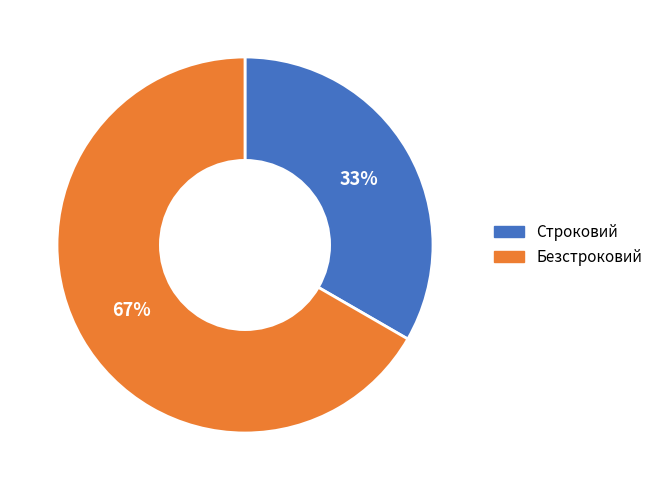

Approximately how many times larger is the value at Строковий compared to Безстроковий?

0.5